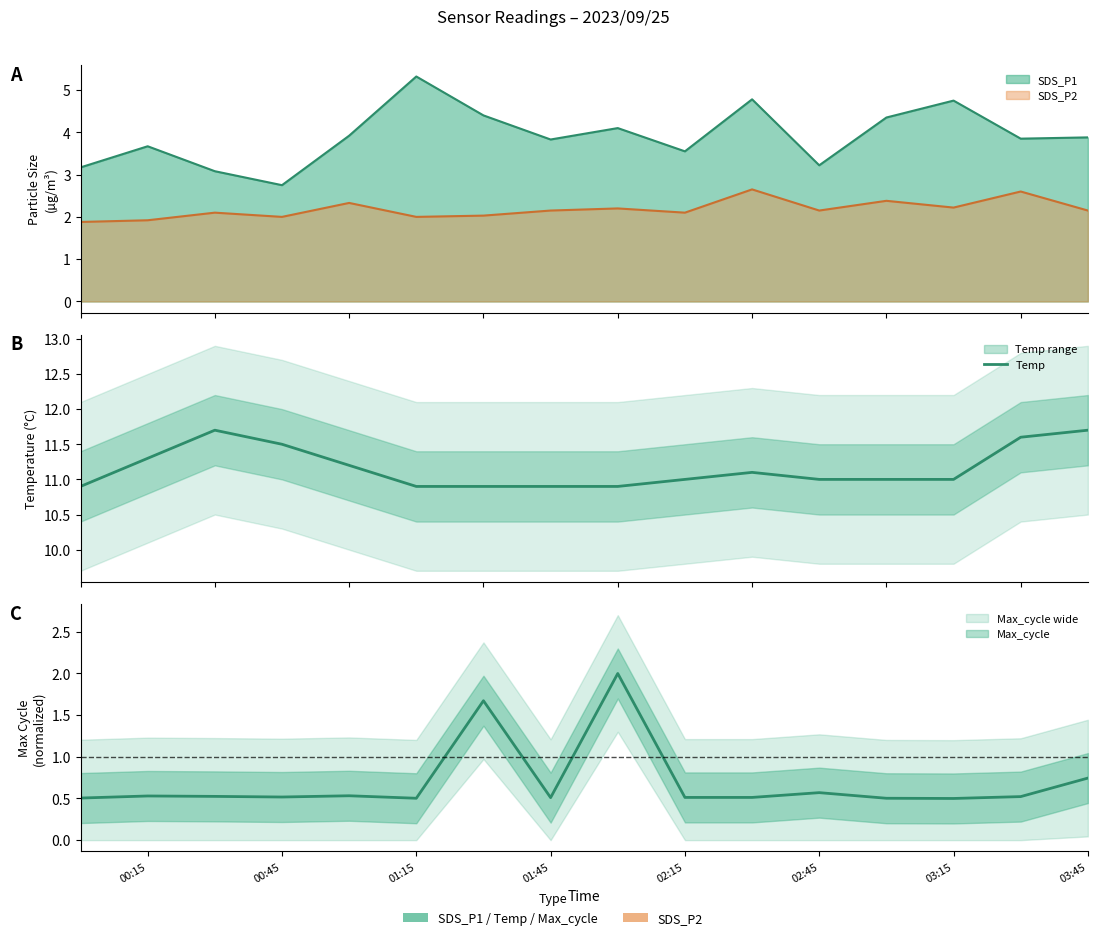

What is the value of the 15th point from the left?

11.6